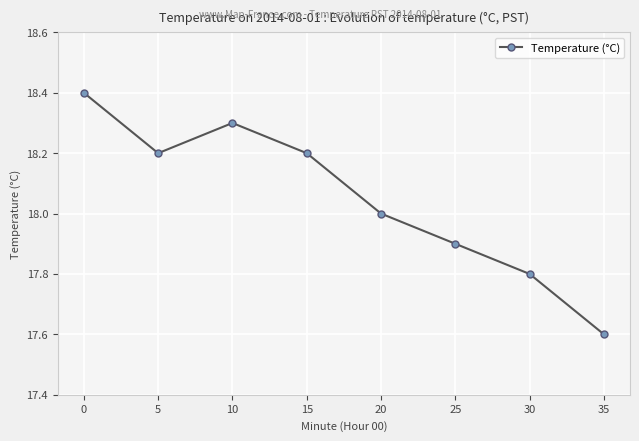

Is it true that the value at 10 is 6.4?

False